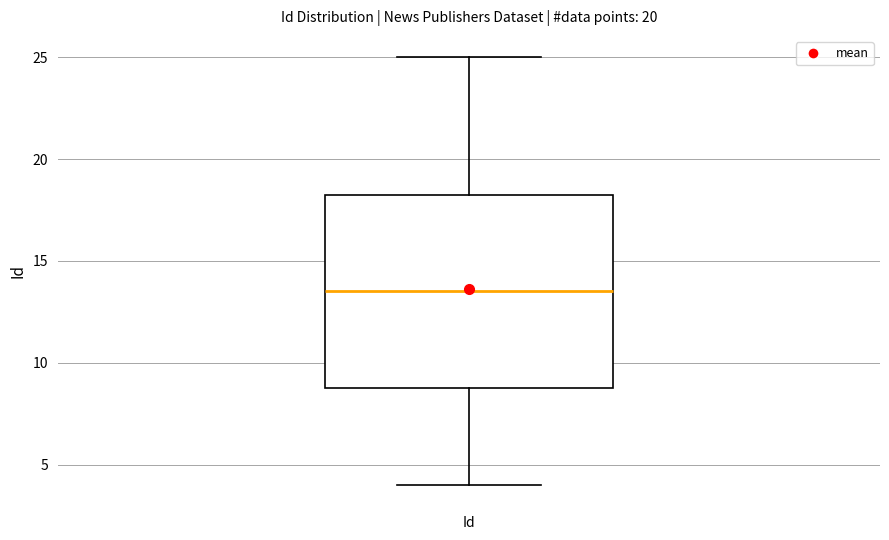

Read this box plot against the y-axis: the position of the median line, the range covered by the box, and the ends of both whiskers. The values are not printed on the chart, so give them approximately, as read against the axis.

median 13.5, box 9.0 to 18.5, whiskers 4.0 to 25.0